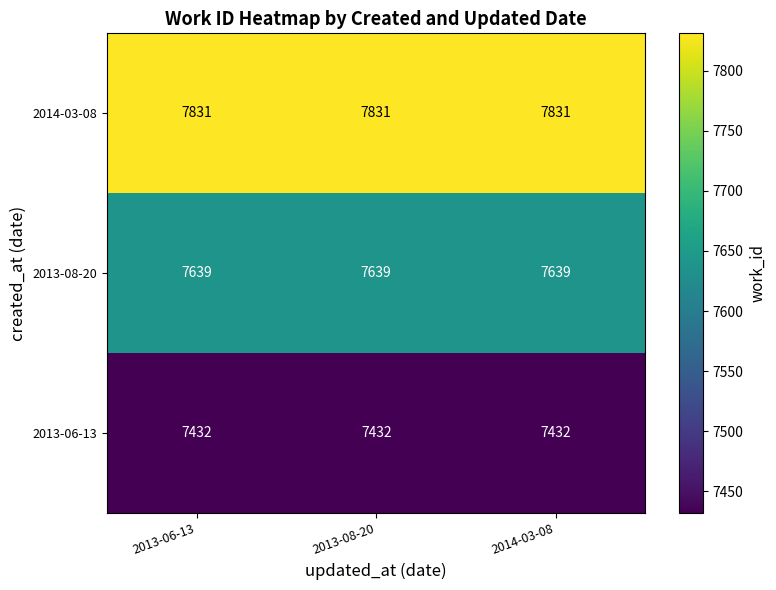

What is the difference between the highest and lowest values at 2013-06-13?

399